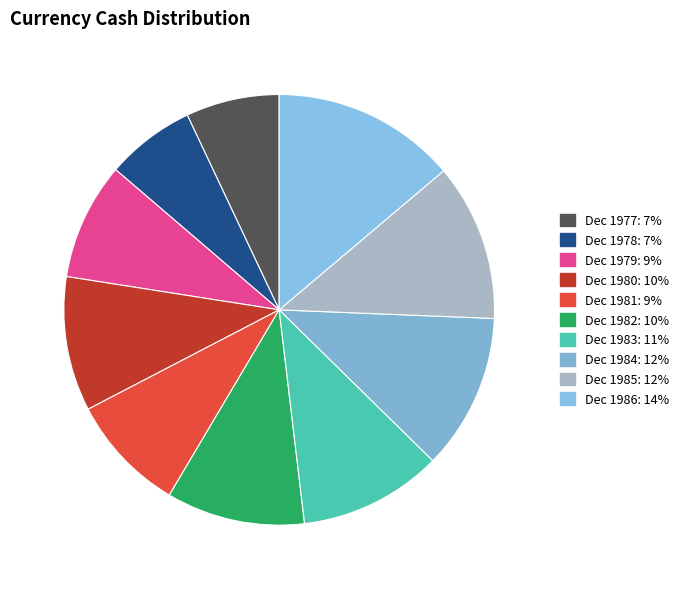

What is the total percentage of Dec 1979 and Dec 1985?

20.6%